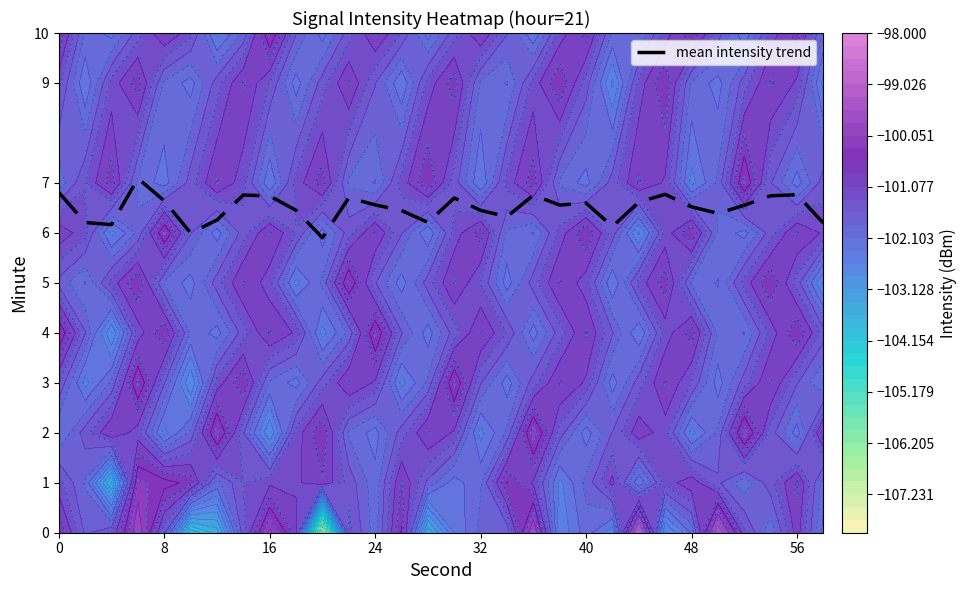

What is the sum of all values?

195.0